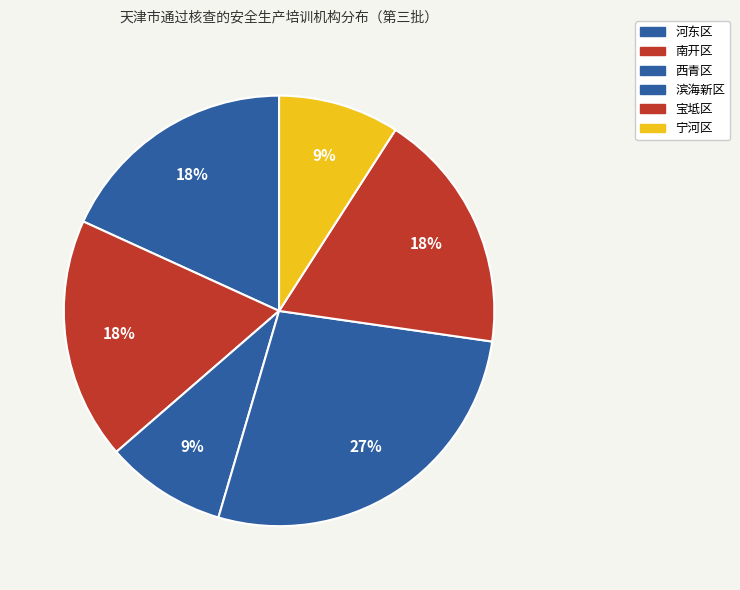

Is it true that 宝坻区 is 25% of the pie?

False